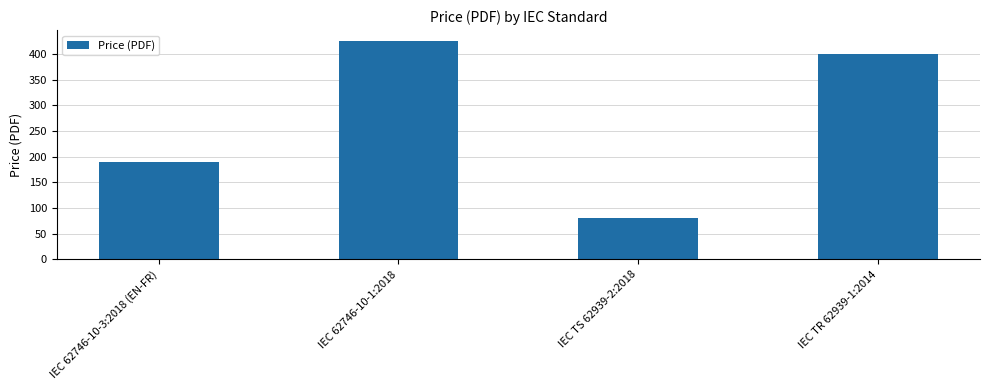

What is the value of the 1st bar from the left?

190